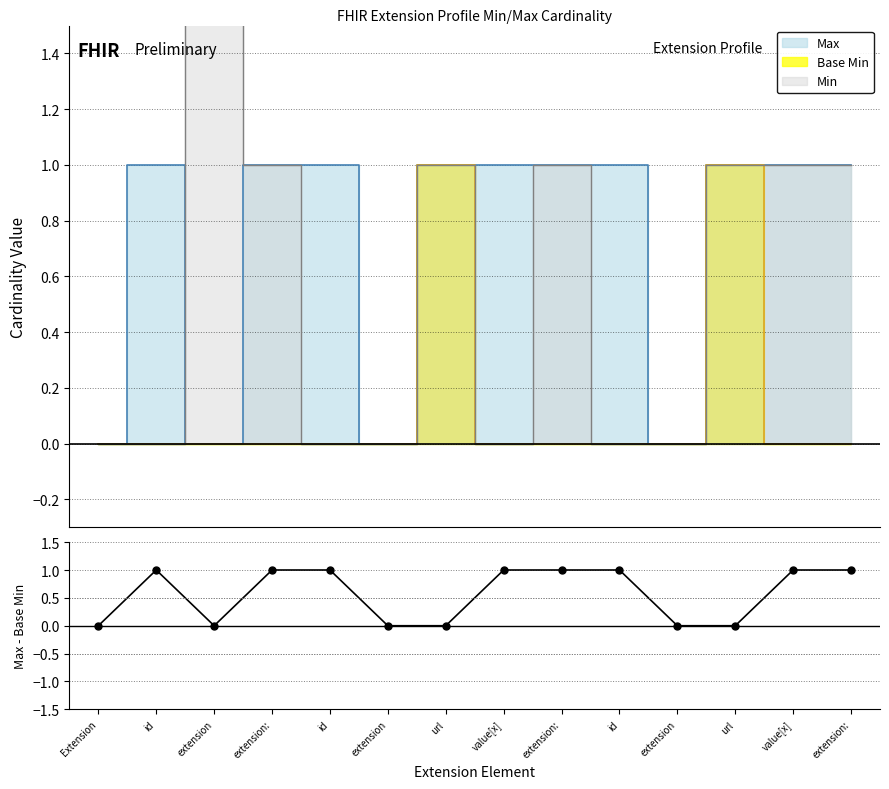

What is the difference between the second highest and minimum values?

1